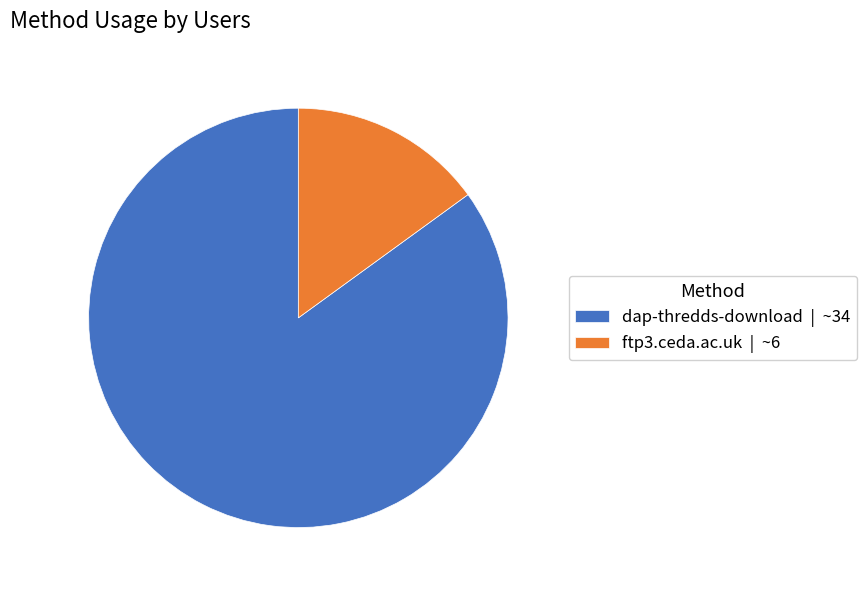

Is there any slice that represents more than half of the pie?

Yes